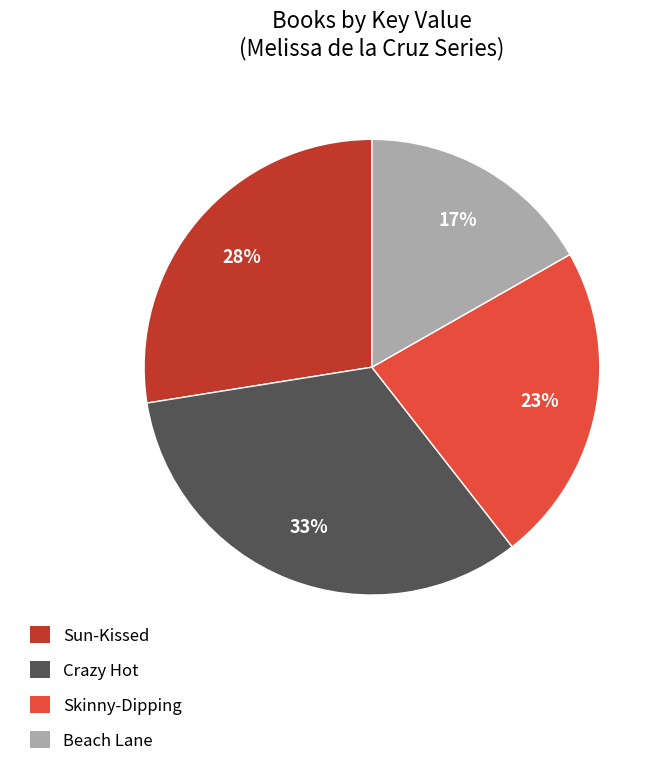

Is there any slice that represents more than half of the pie?

No